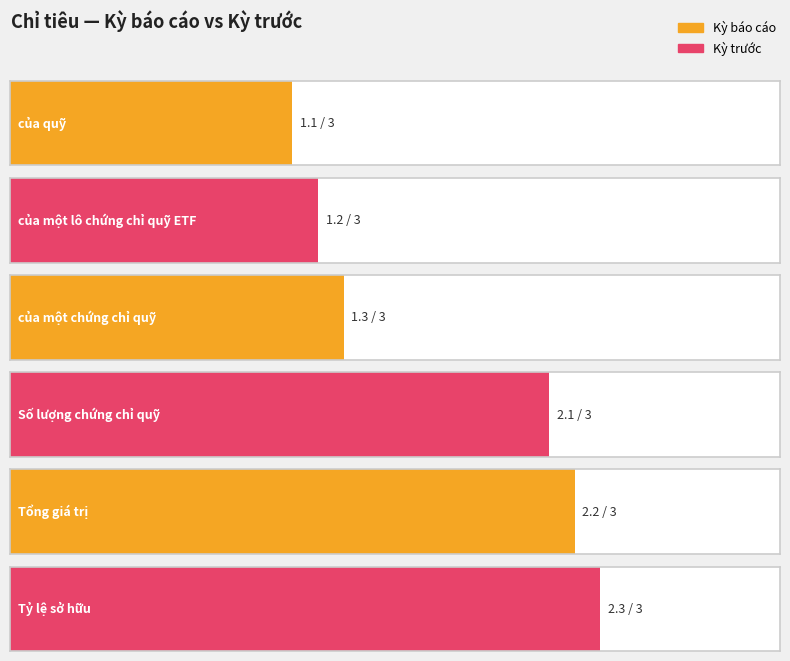

What is the label of the 3rd bar from the left?

của một chứng chỉ quỹ